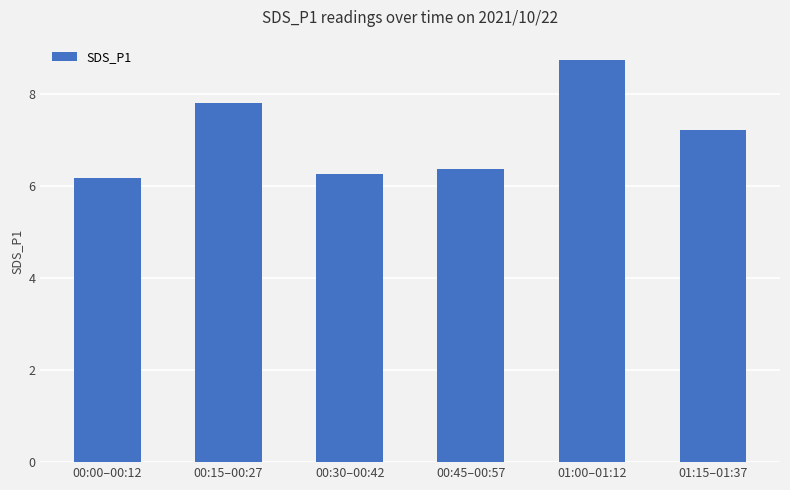

What is the difference between the maximum and minimum values?

2.6